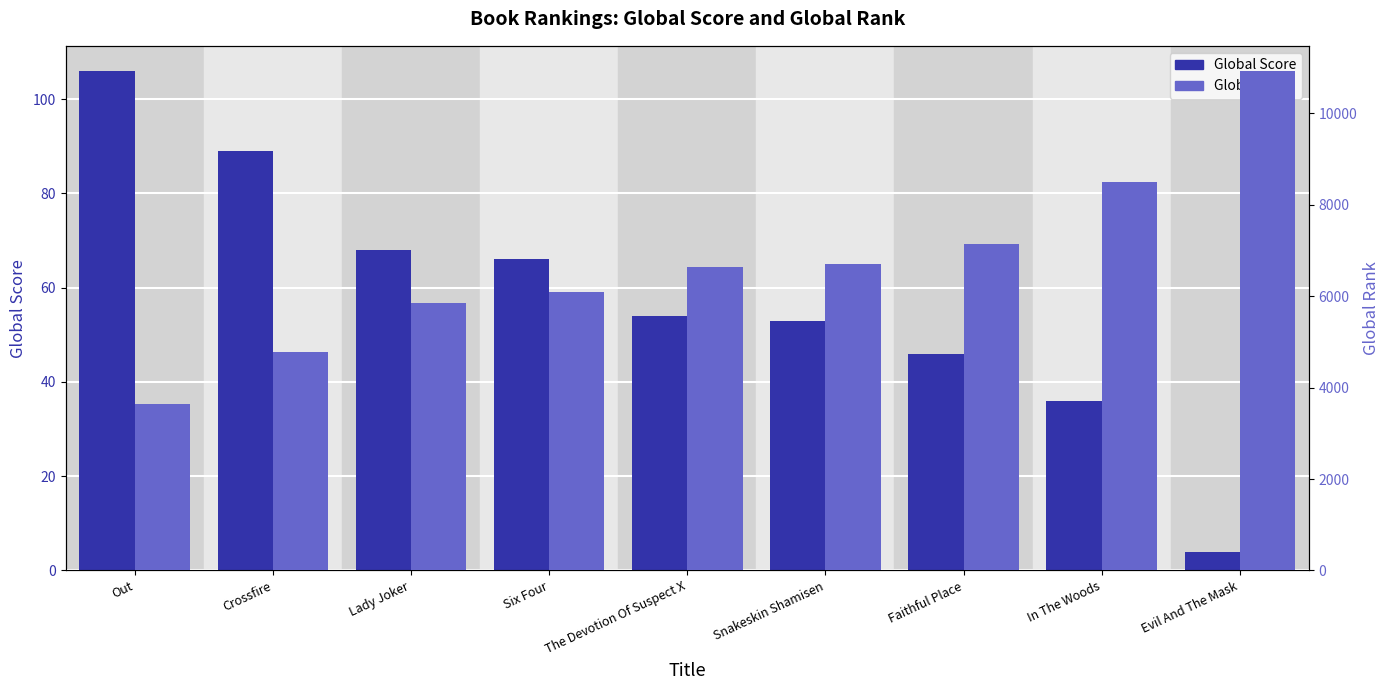

Which category has the highest value in the Global Rank series?

Evil And The Mask